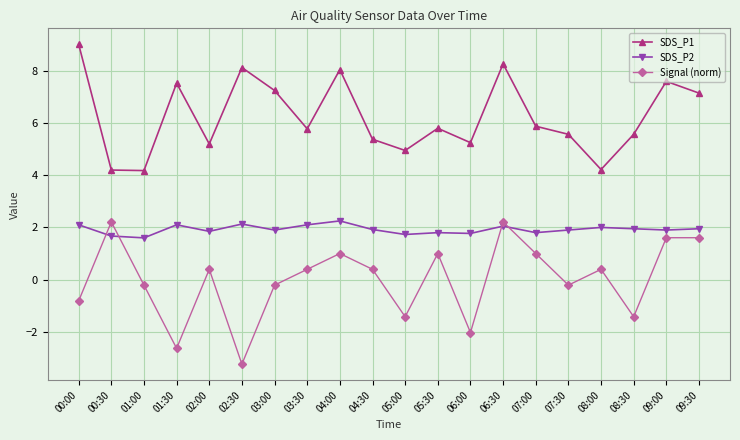

Rank the series at 05:30 from highest to lowest value.

SDS_P1, SDS_P2, Signal (norm)